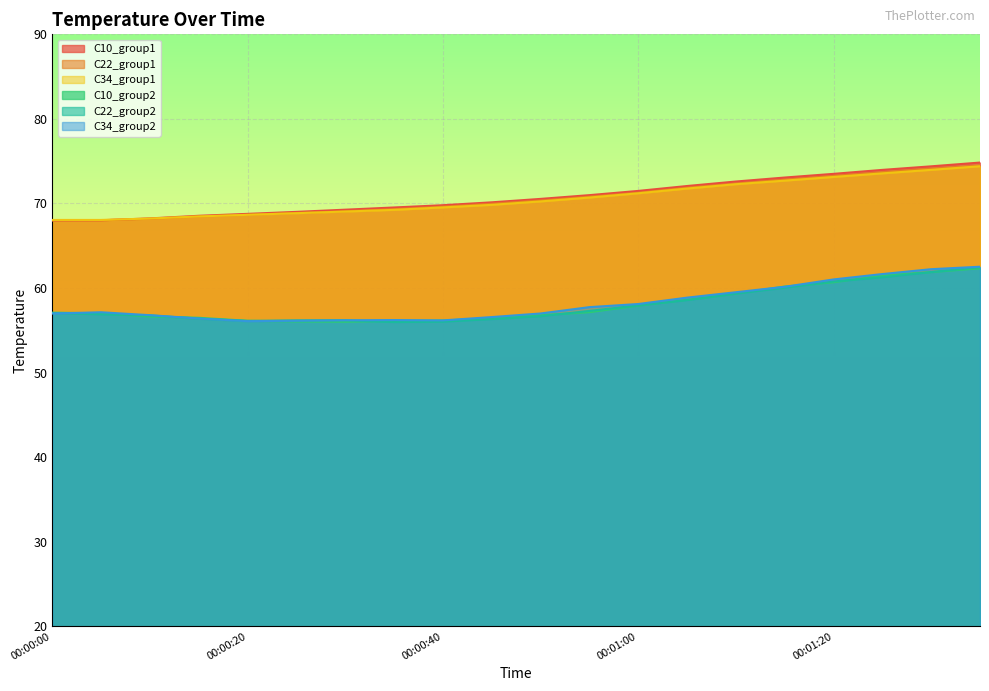

Rank the series by their maximum value, from highest to lowest.

C10_group1, C22_group1, C34_group1, C34_group2, C22_group2, C10_group2